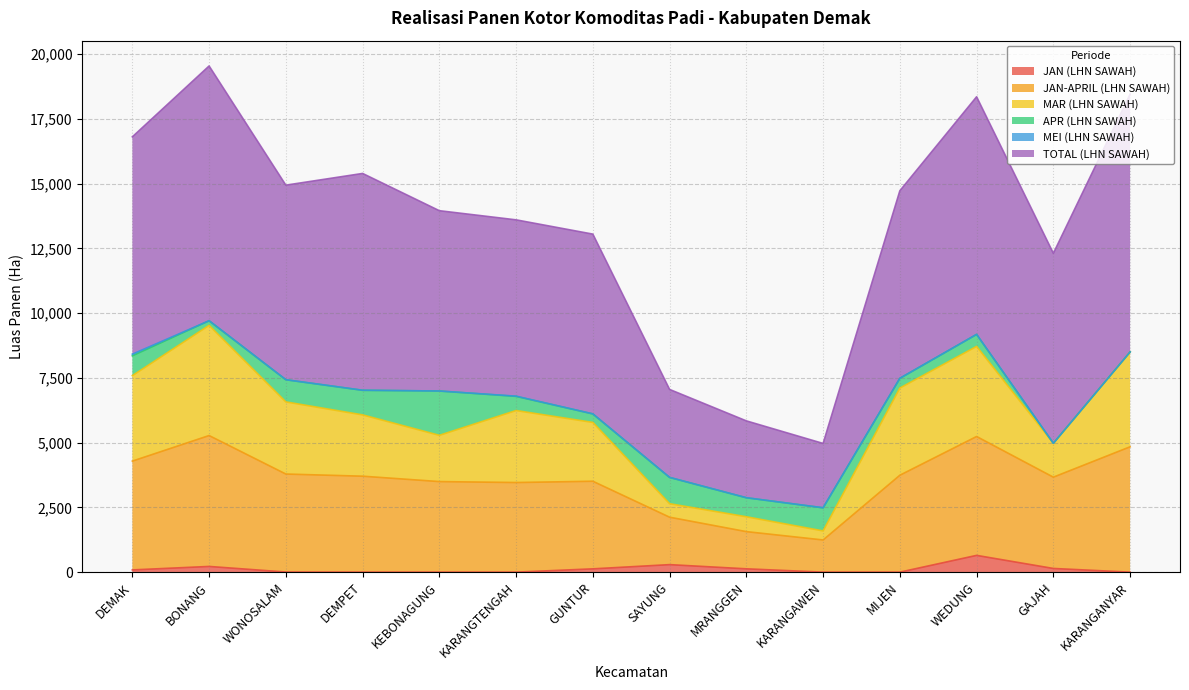

True or false: JAN (LHN SAWAH) and MAR (LHN SAWAH) cross at least once.

False